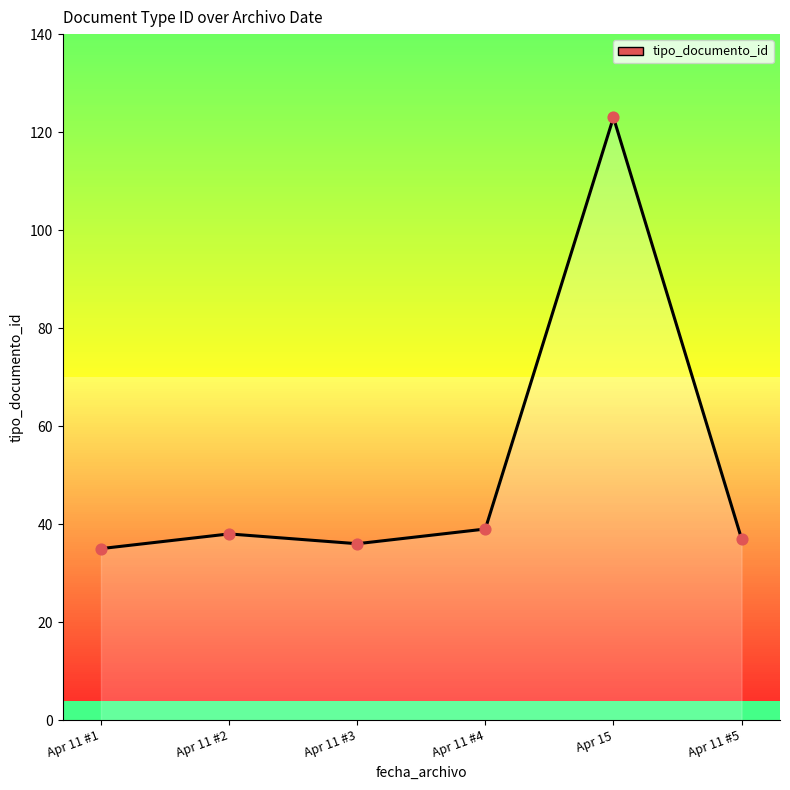

Which has a higher value, Apr 11 #4 or Apr 15?

Apr 15